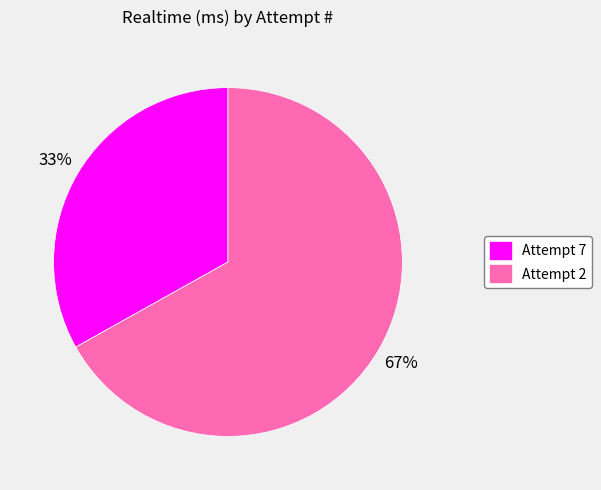

What percentage is the Attempt 2 slice, to the nearest percent?

67%